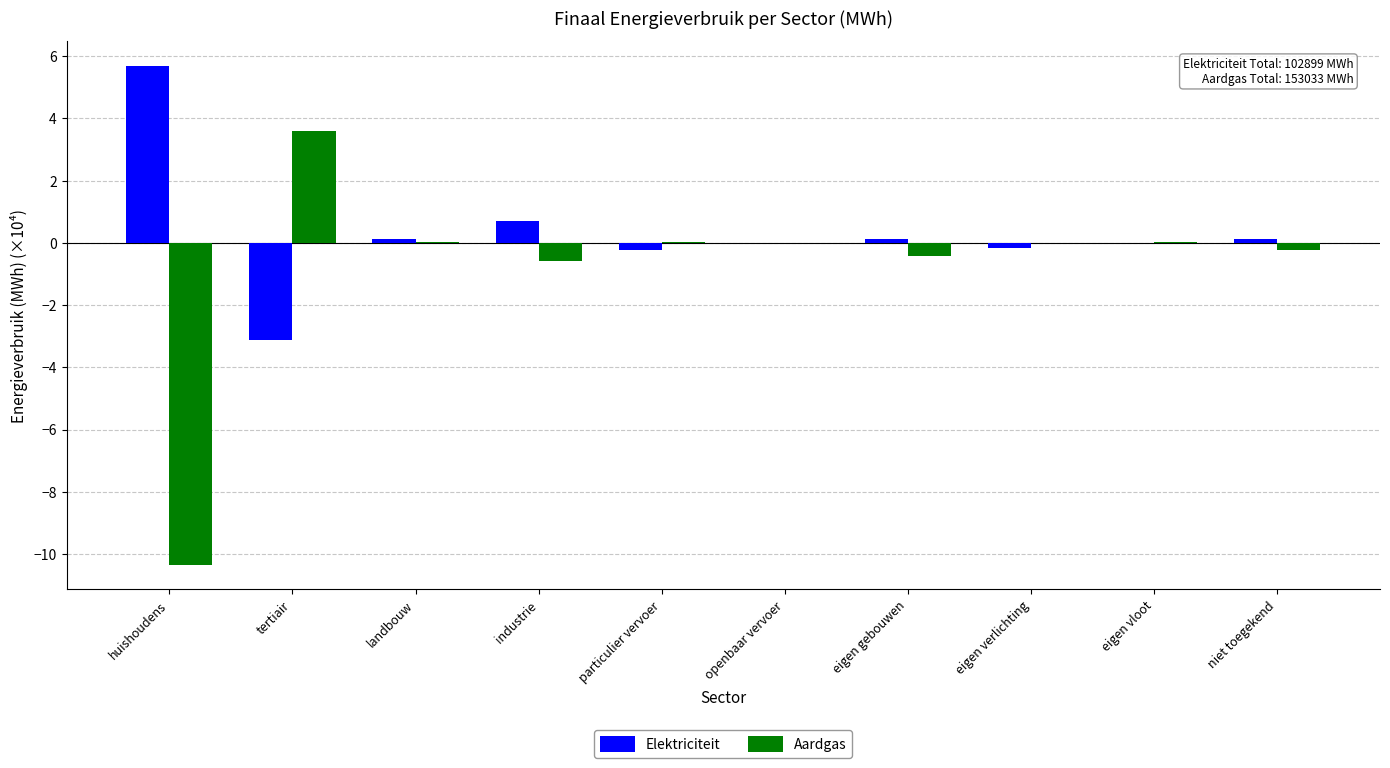

What is the sum of the Elektriciteit values at eigen vloot and industrie?

0.7